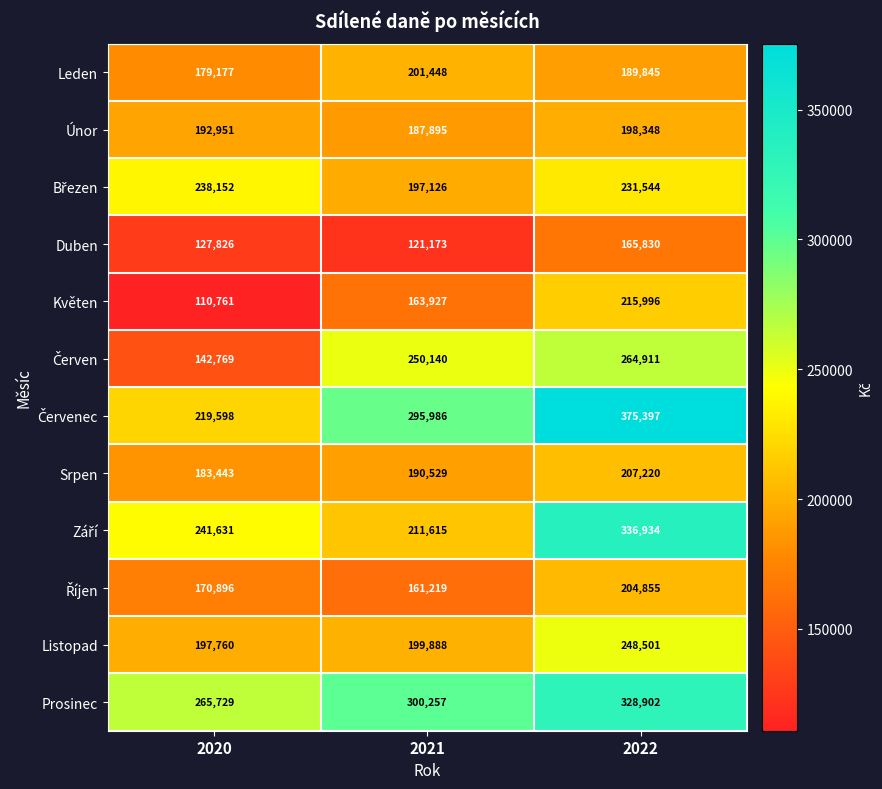

What is the sum of all Srpen values?

581192